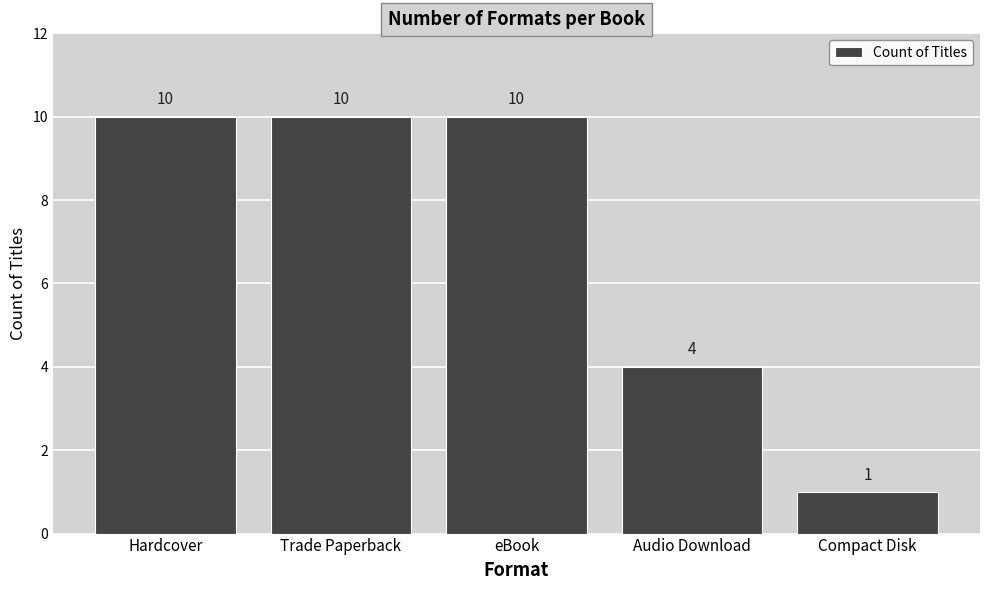

The chart shows a value of 1 at Compact Disk. True or false?

True